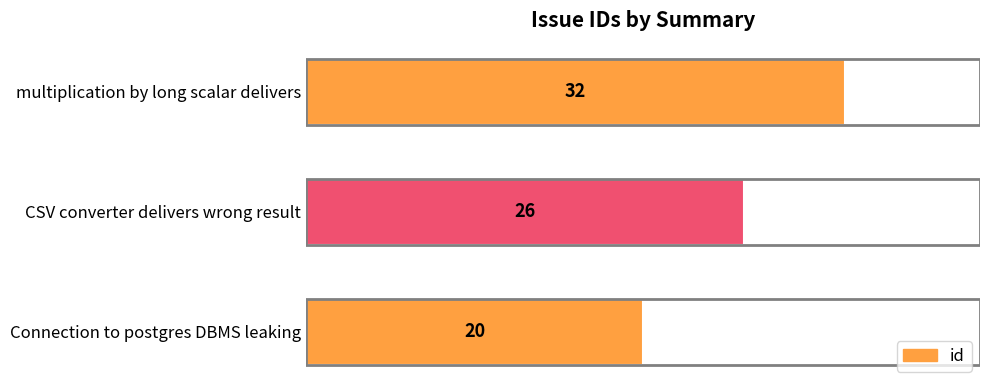

What is the greatest value displayed?

32